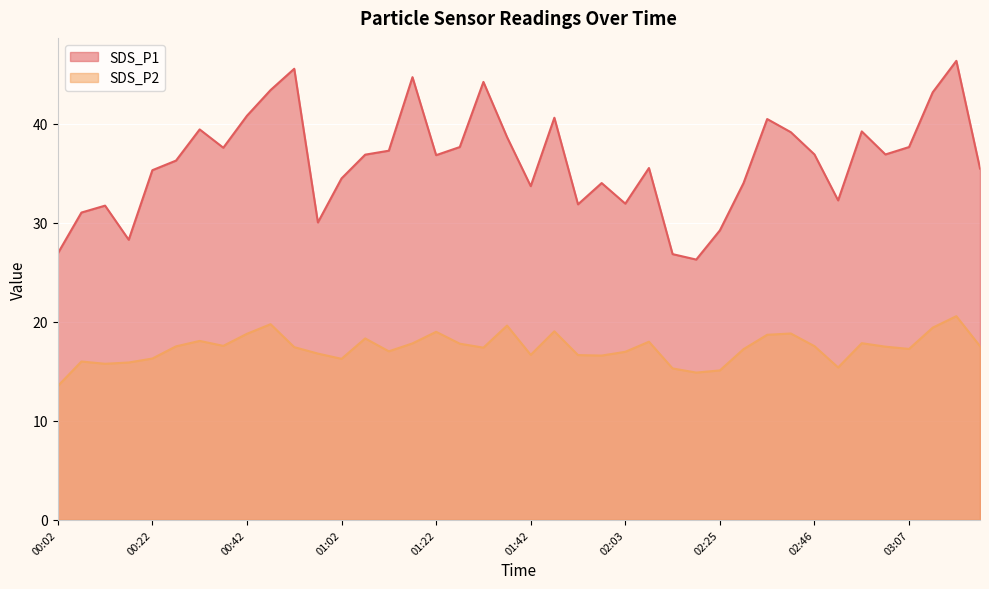

What is the average value of the SDS_P1 series?

36.2